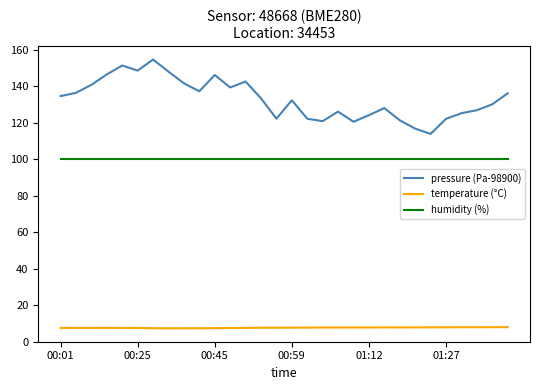

List the series in order of their overall mean, lowest first.

temperature (°C), humidity (%), pressure (Pa-98900)